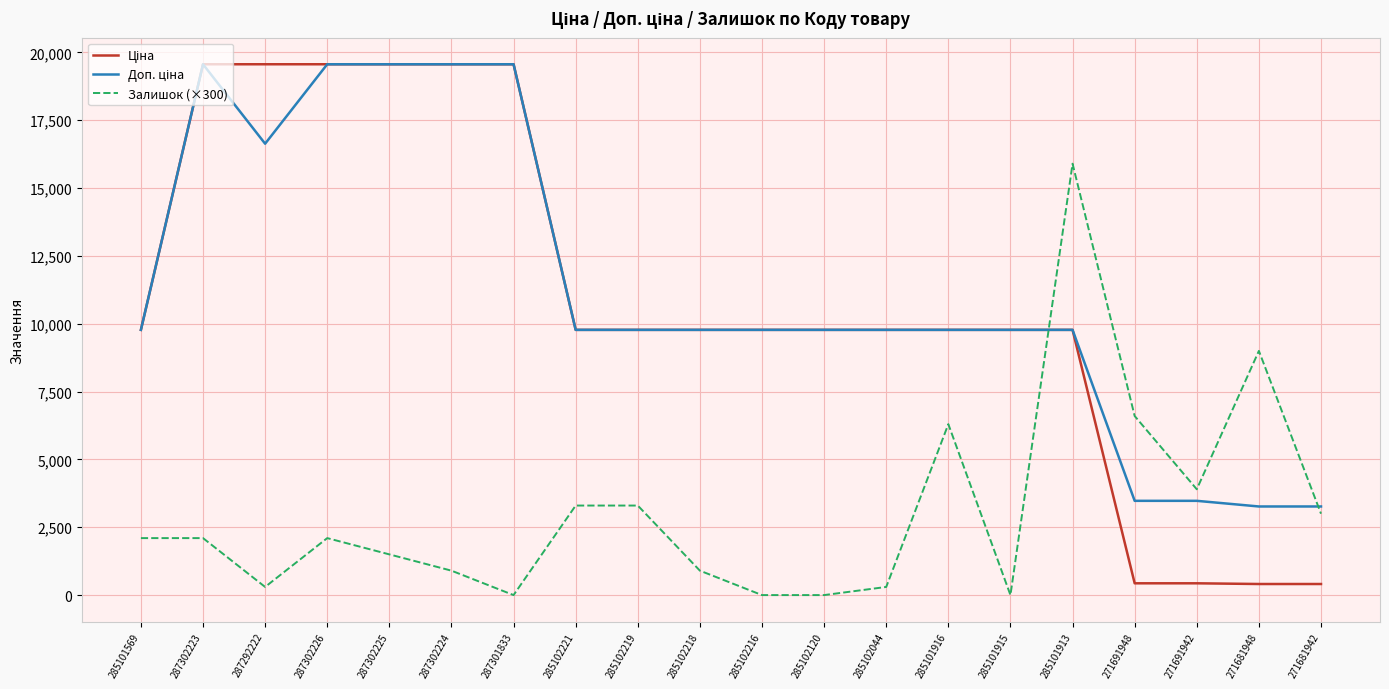

Is it true that Залишок (×300) equals -11094.9 at 285101915?

False